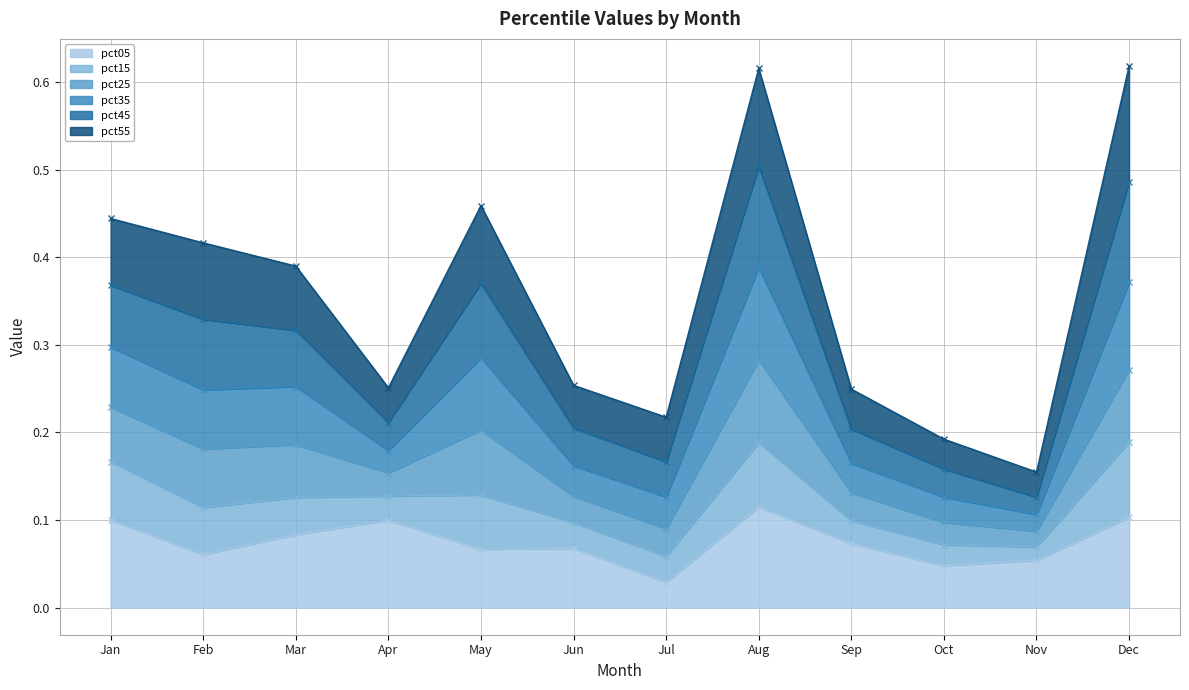

The pct05 series shows 0.1 at Jan. True or false?

True